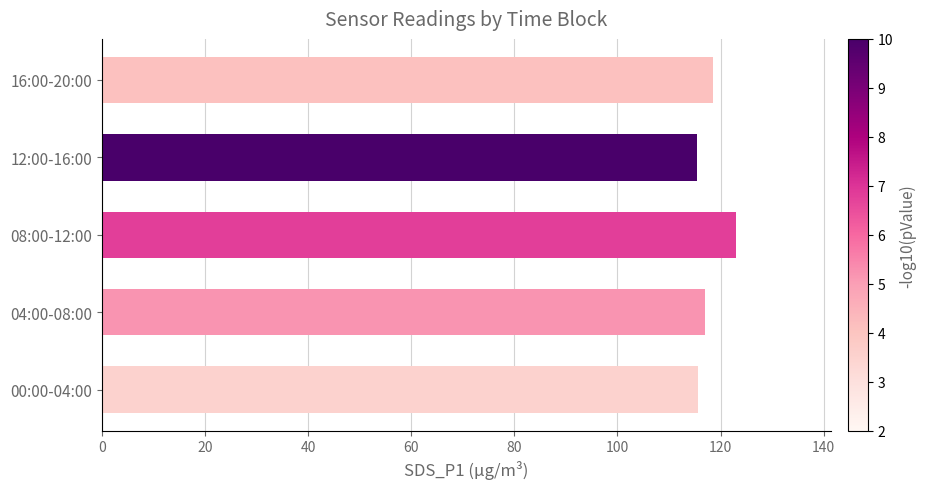

Are the bars horizontal?

Yes